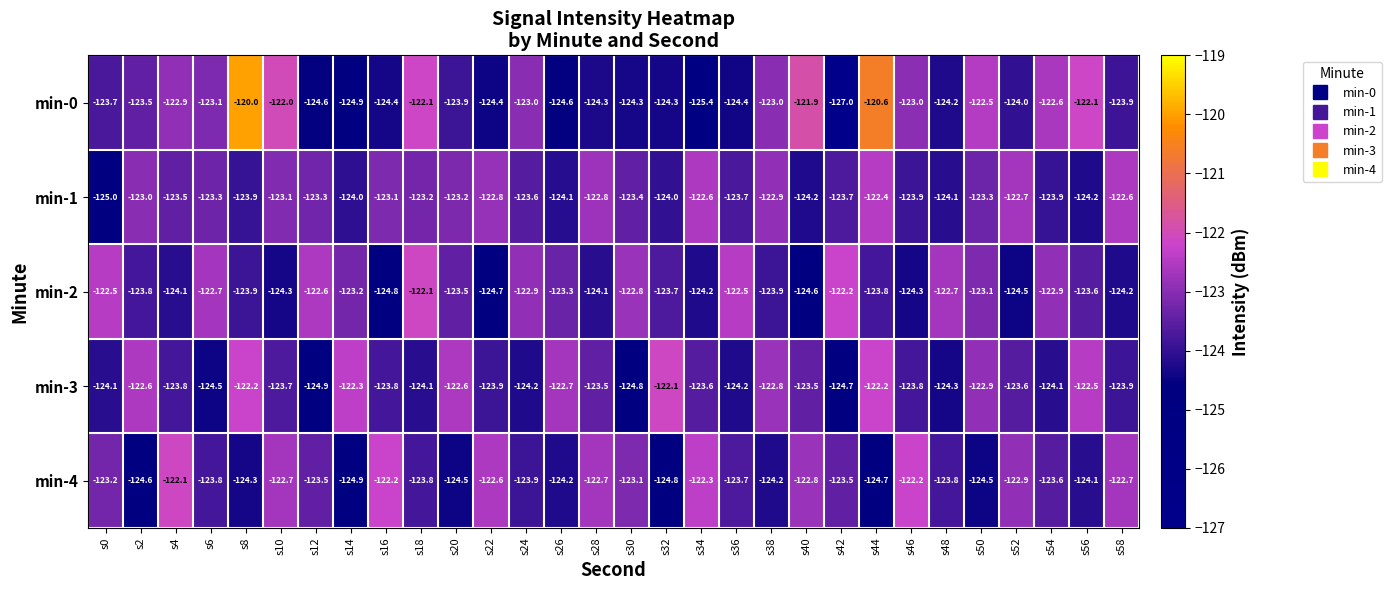

True or false: min-0 has a value of -52.6 at s26.

False